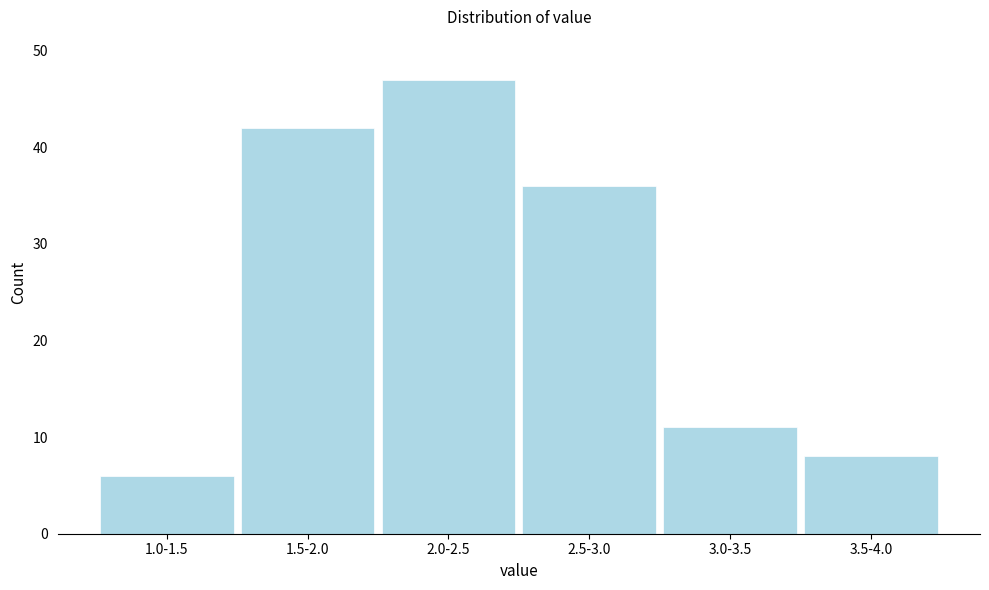

Reading right to left, list all the values displayed in this chart.

8	11	36	47	42	6